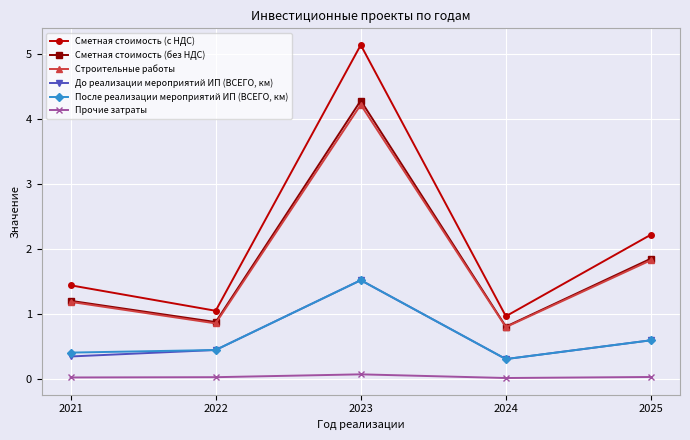

Does the chart have visible grid lines?

Yes